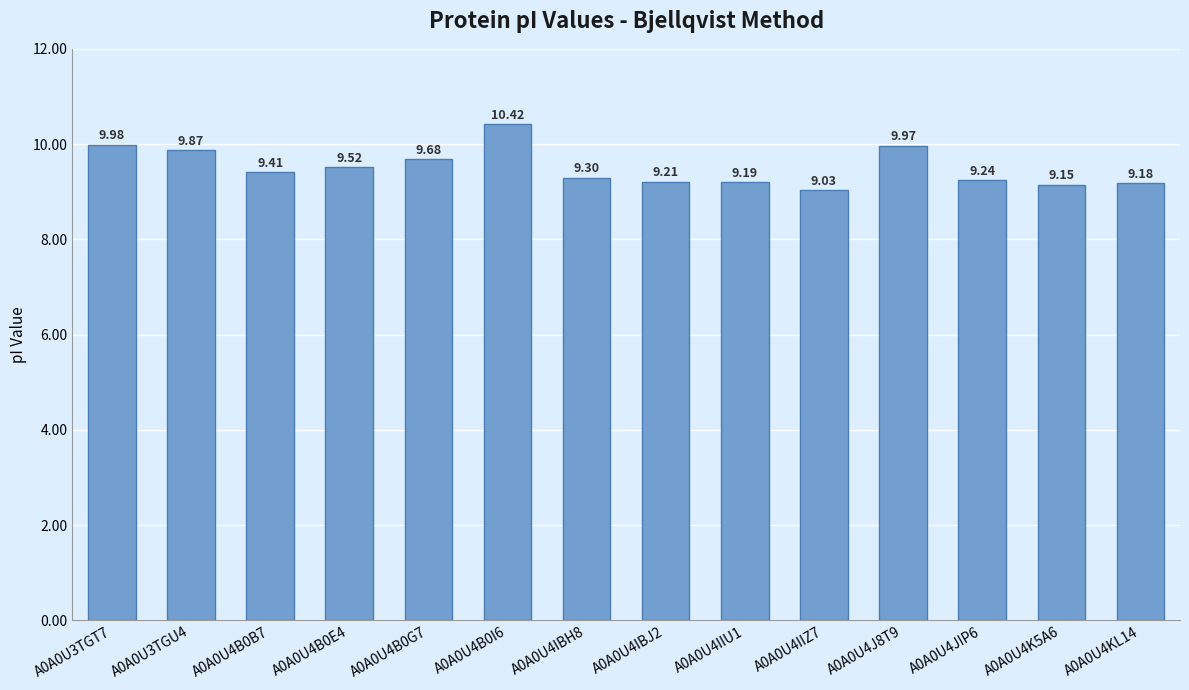

What is the change in value from A0A0U4IBH8 to A0A0U4JIP6?

-0.1